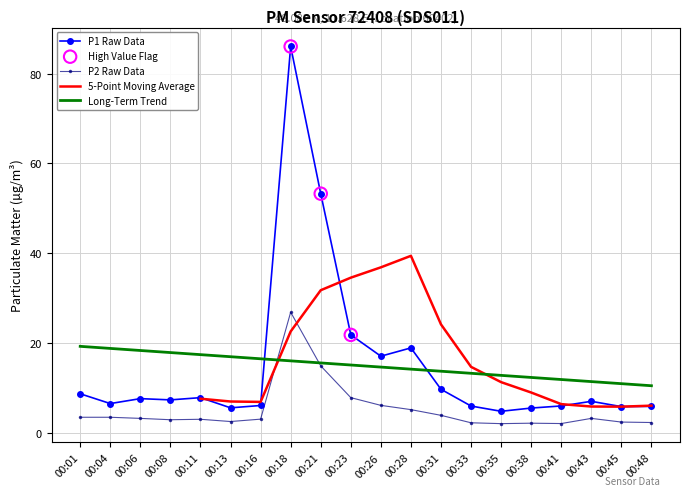

Which series has the widest spread of Y values?

P1